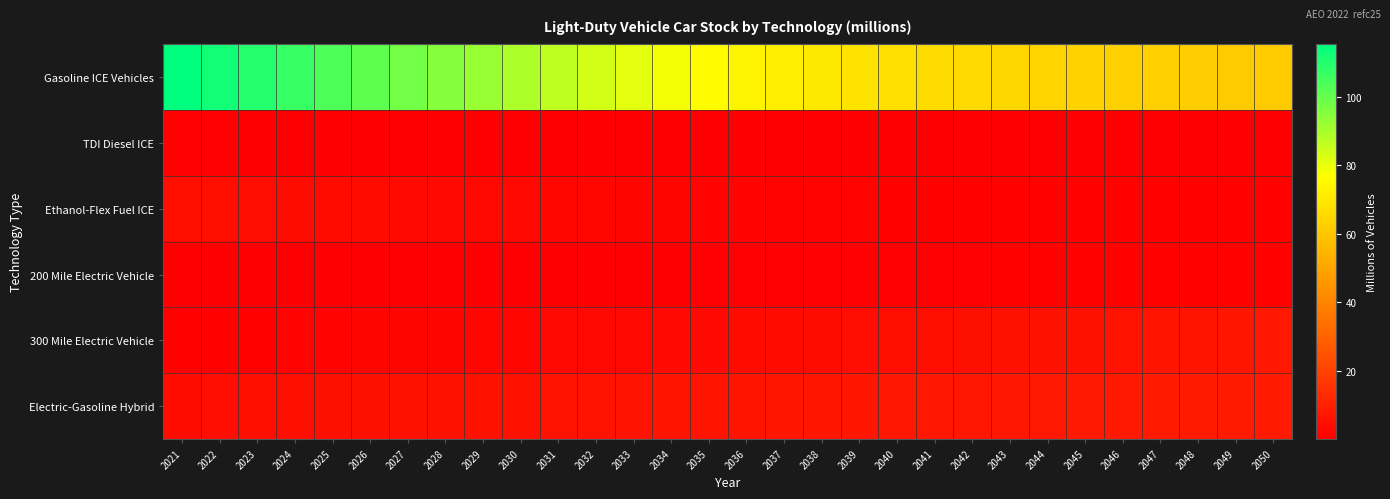

How many categories are shown in the chart?

30